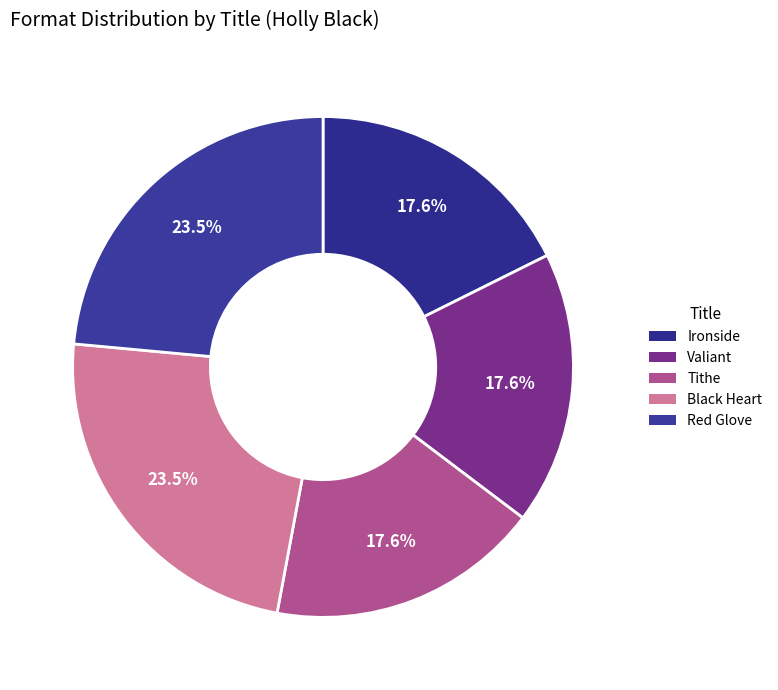

To the nearest percent, what is the difference between the largest and smallest slice percentages?

6%